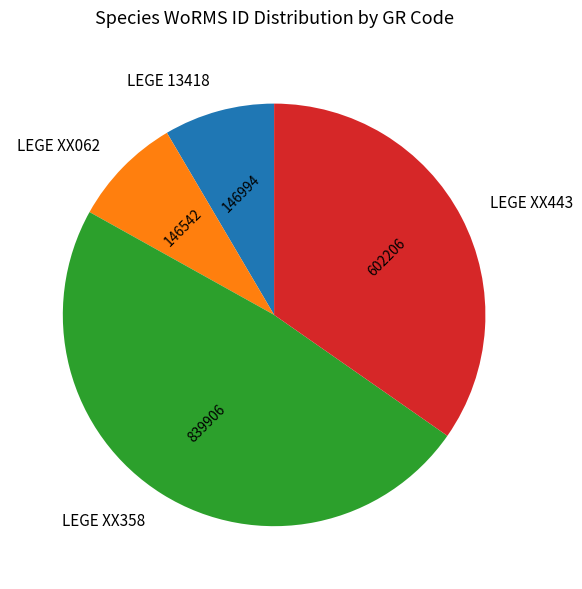

Which has a higher value, LEGE 13418 or LEGE XX443?

LEGE XX443